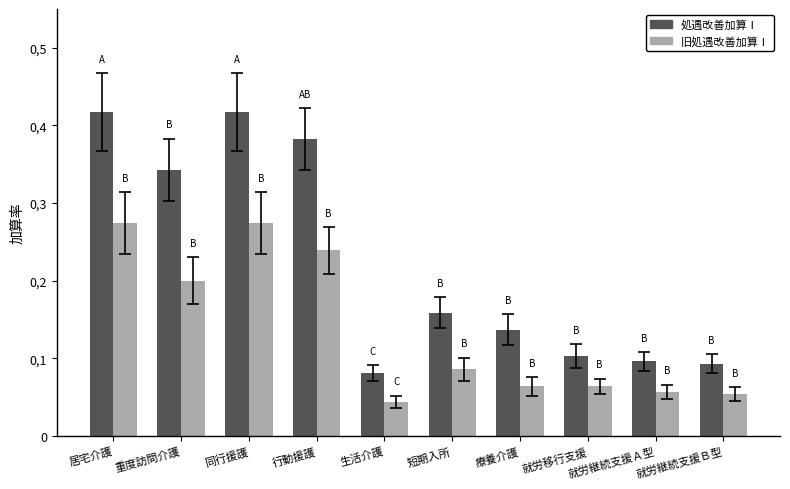

Does the chart contain any negative values?

No